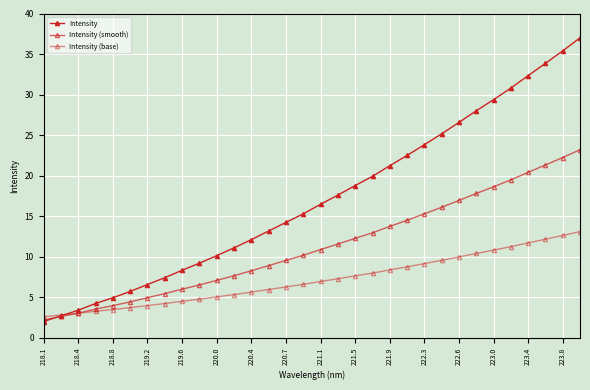

Count the number of data series in this chart.

3